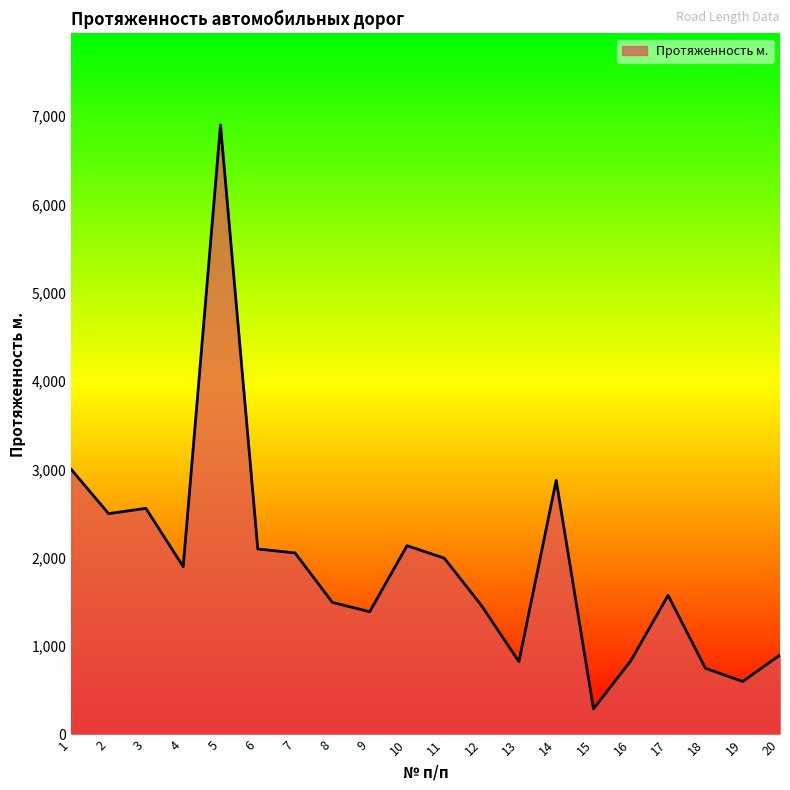

Read the value at 20.

900